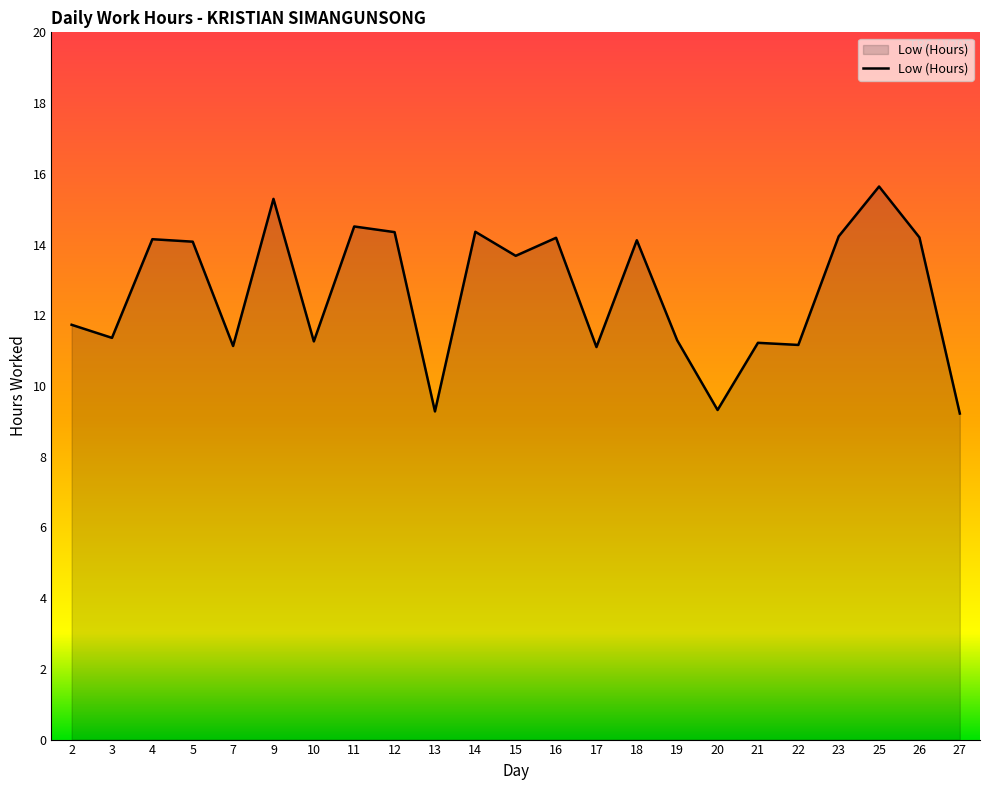

What is the change in value from 3 to 4?

+2.8